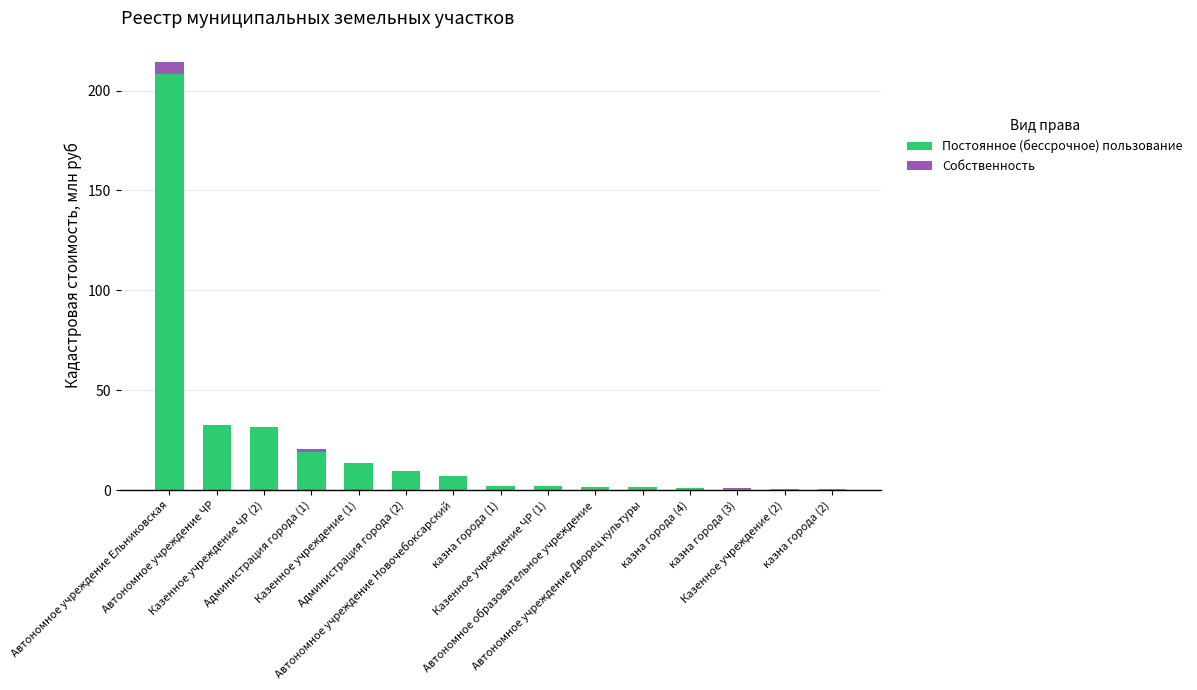

What is the sum of all Постоянное (бессрочное) пользование values?

330.6